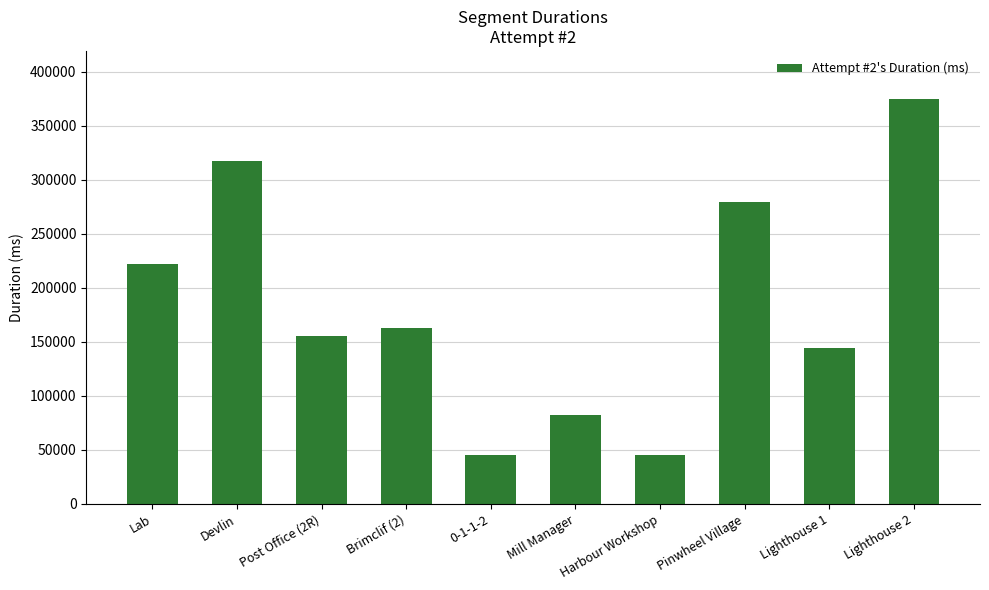

Does the chart contain any negative values?

No